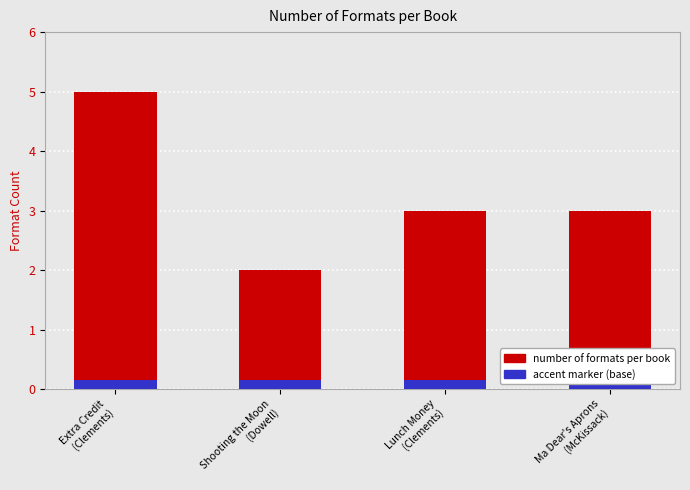

Is it true that the value at Shooting the Moon
(Dowell) is 3?

False